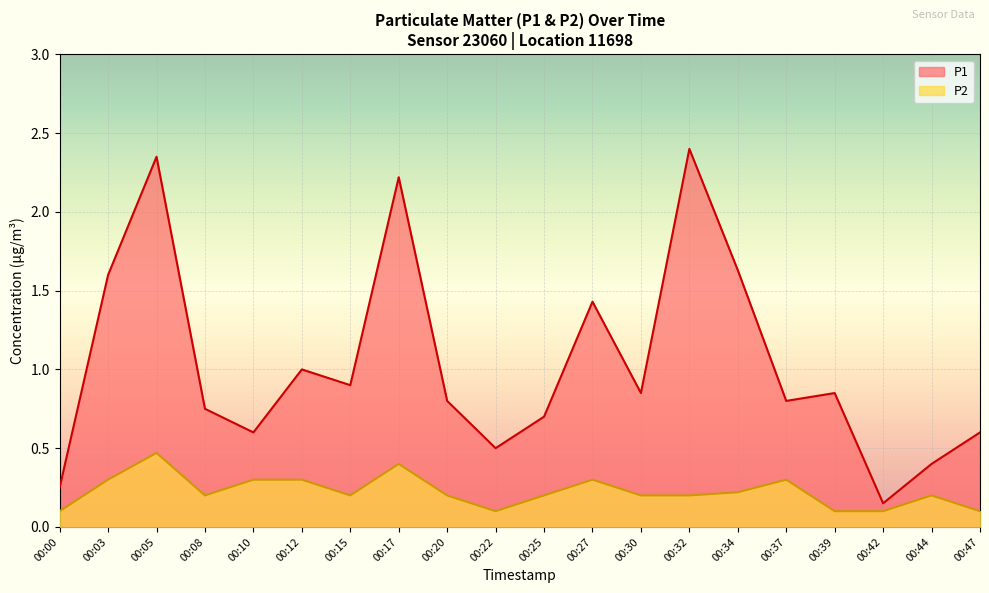

At 00:25, list the series in order from largest to smallest.

P1, P2